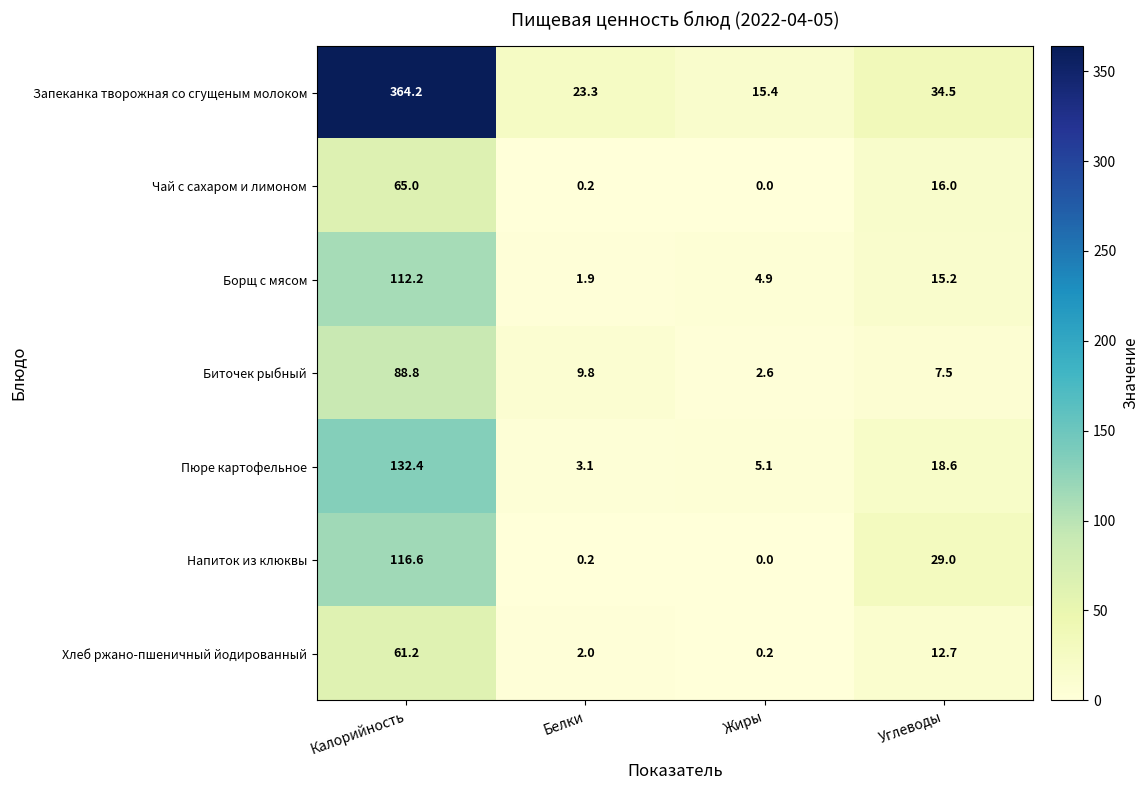

Which series changed the most between Жиры and Углеводы?

Напиток из клюквы